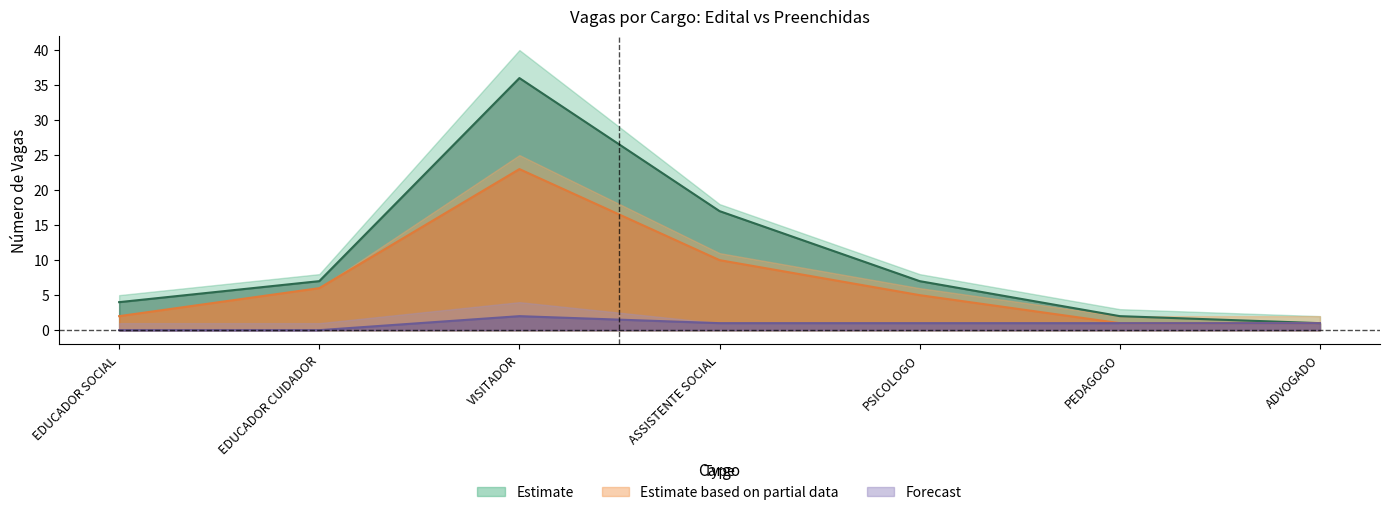

How many values in the AMPLA_edital series exceed 7?

2